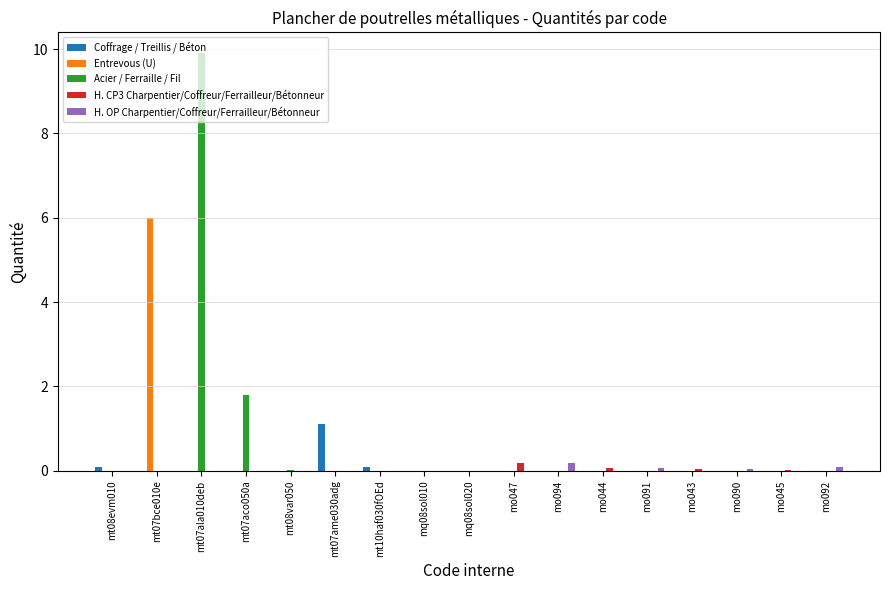

How many distinct data groups are displayed?

5